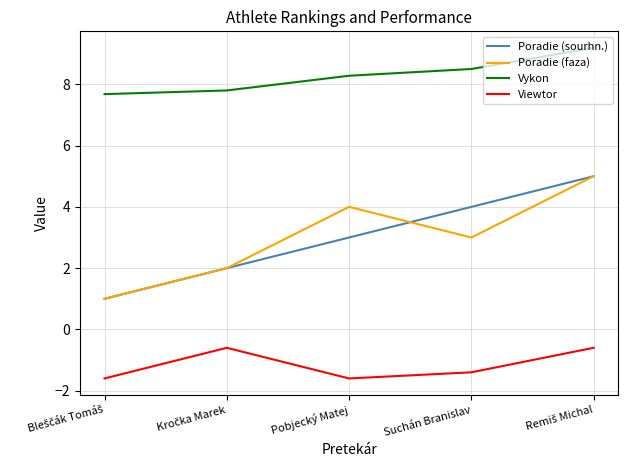

What is the smallest value displayed?

-1.6